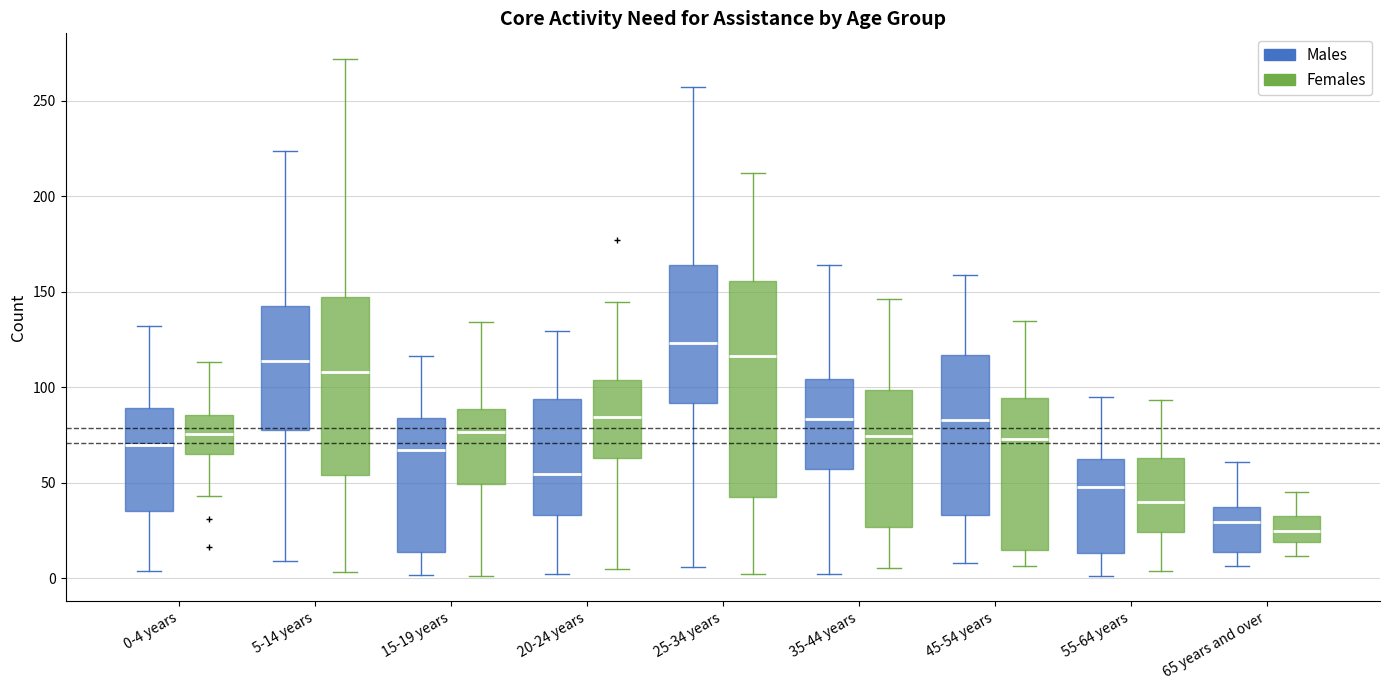

Where does the median line of the box for 5-14 years (Males) sit on the y-axis? The values are not printed on the chart, so give them approximately, as read against the axis.

115